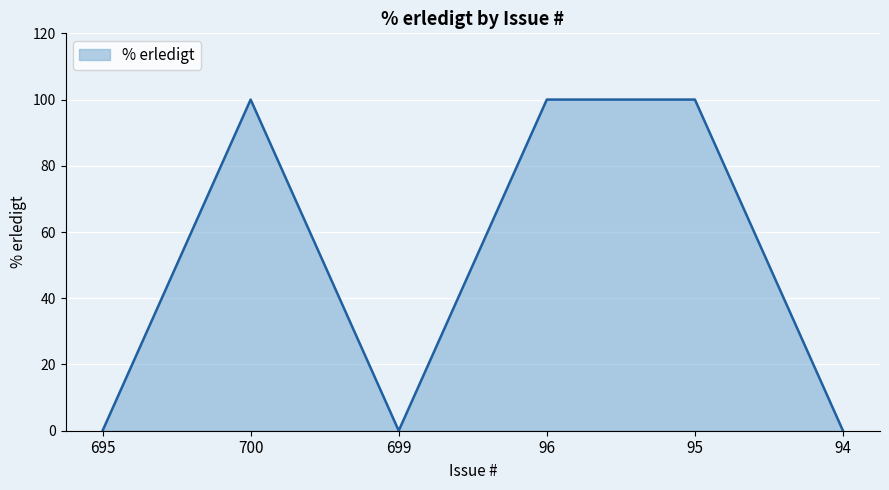

The value at 700 is 174. True or false?

False